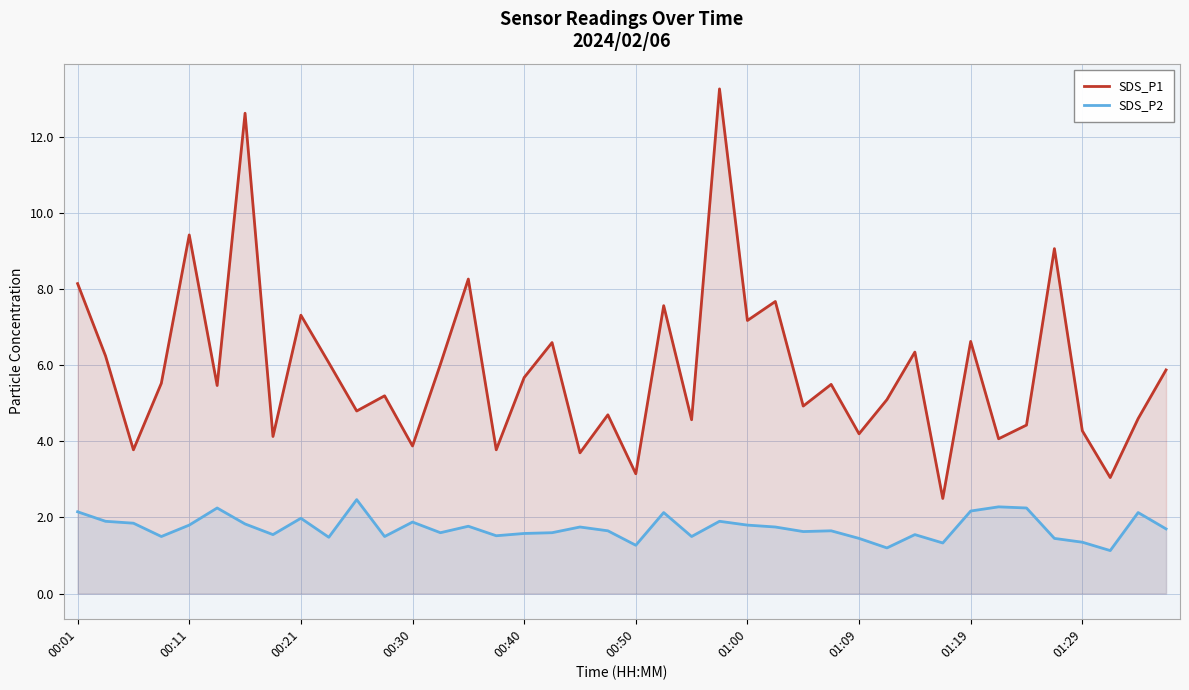

How many categories are shown in the chart?

40